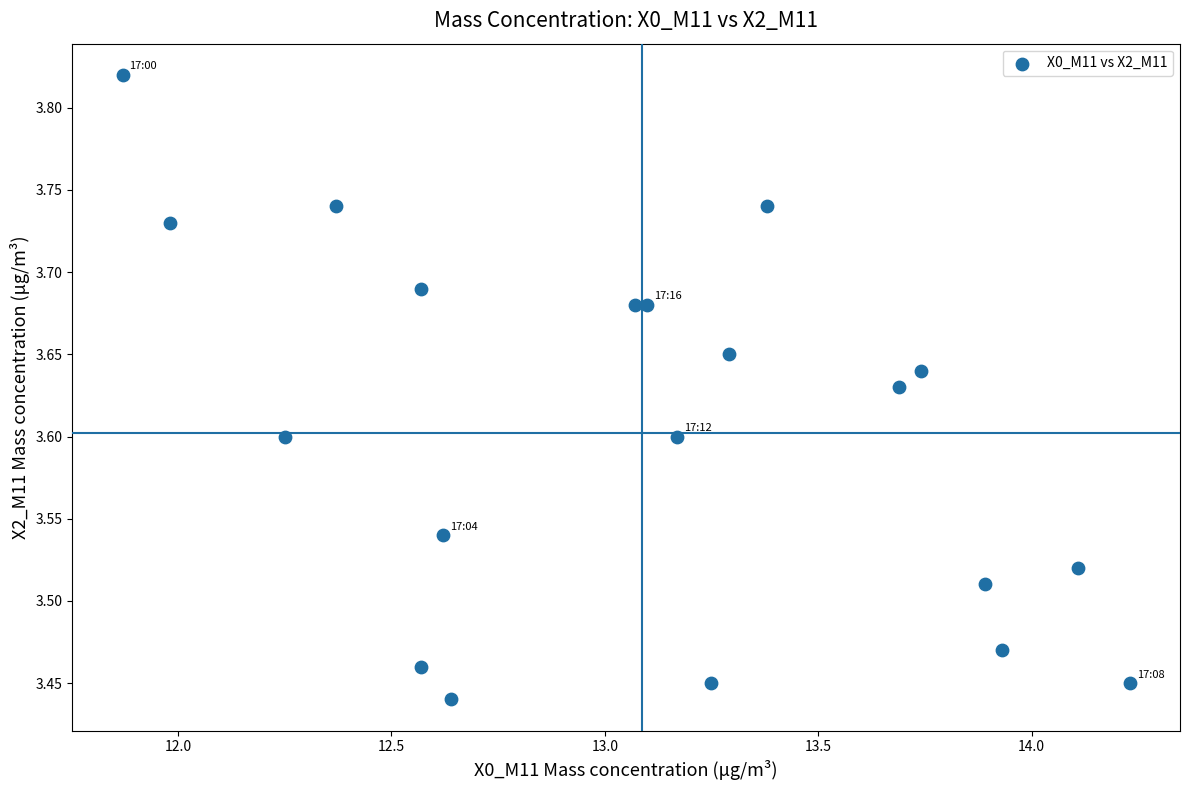

What is the range of Y values (max minus min)?

0.4